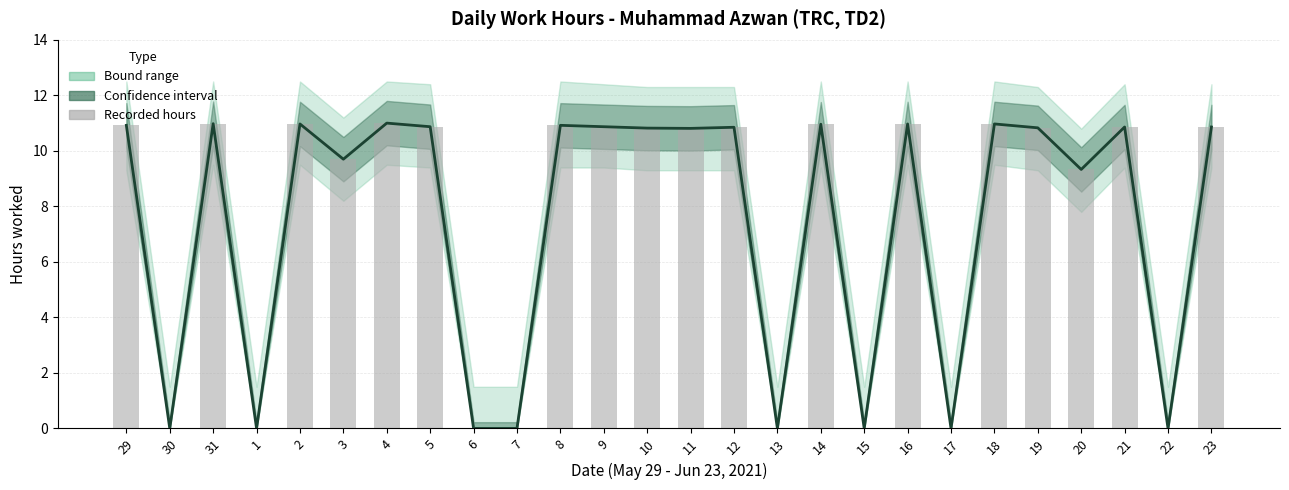

Reading left to right, what are all the values shown in this chart?

Work Hours (estimate): 10.9	0.0	11.0	0.0	11.0	9.7	11.0	10.9	0.0	0.0	10.9	10.9	10.8	10.8	10.8	0.0	11.0	0.0	11.0	0.0	11.0	10.8	9.3	10.9	0.0	10.9
Recorded hours: 10.9	0.0	11.0	0.0	11.0	9.7	11.0	10.9	0.0	0.0	10.9	10.9	10.8	10.8	10.8	0.0	11.0	0.0	11.0	0.0	11.0	10.8	9.3	10.9	0.0	10.9